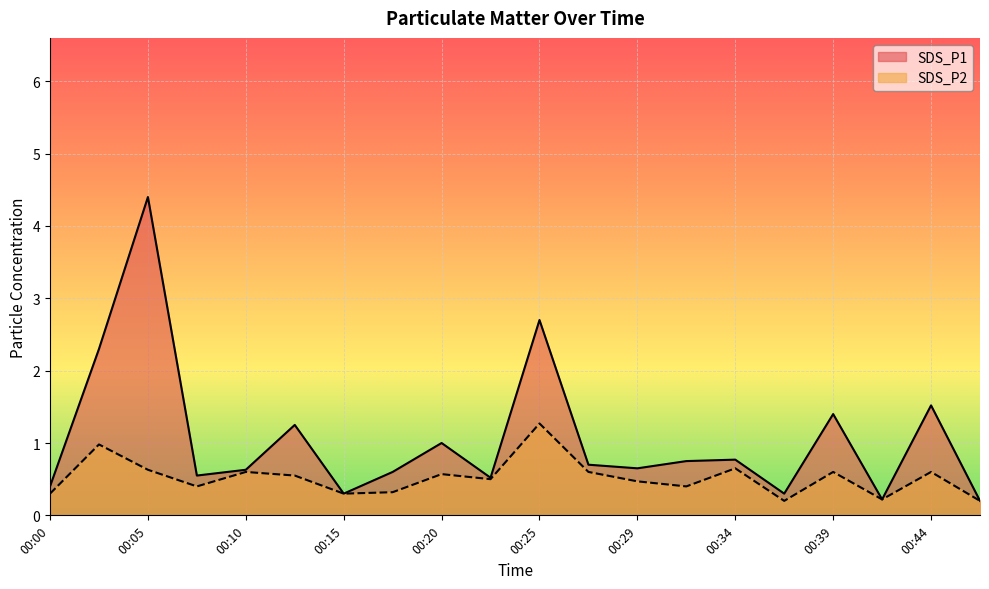

Reading left to right, extract all data points from this chart.

SDS_P1: 00:00=0.4	00:03=2.3	00:05=4.4	00:08=0.6	00:10=0.6	00:12=1.2	00:15=0.3	00:17=0.6	00:20=1.0	00:22=0.5	00:25=2.7	00:27=0.7	00:29=0.7	00:32=0.8	00:34=0.8	00:37=0.3	00:39=1.4	00:42=0.2	00:44=1.5	00:46=0.2
SDS_P2: 00:00=0.3	00:03=1.0	00:05=0.6	00:08=0.4	00:10=0.6	00:12=0.6	00:15=0.3	00:17=0.3	00:20=0.6	00:22=0.5	00:25=1.3	00:27=0.6	00:29=0.5	00:32=0.4	00:34=0.7	00:37=0.2	00:39=0.6	00:42=0.2	00:44=0.6	00:46=0.2